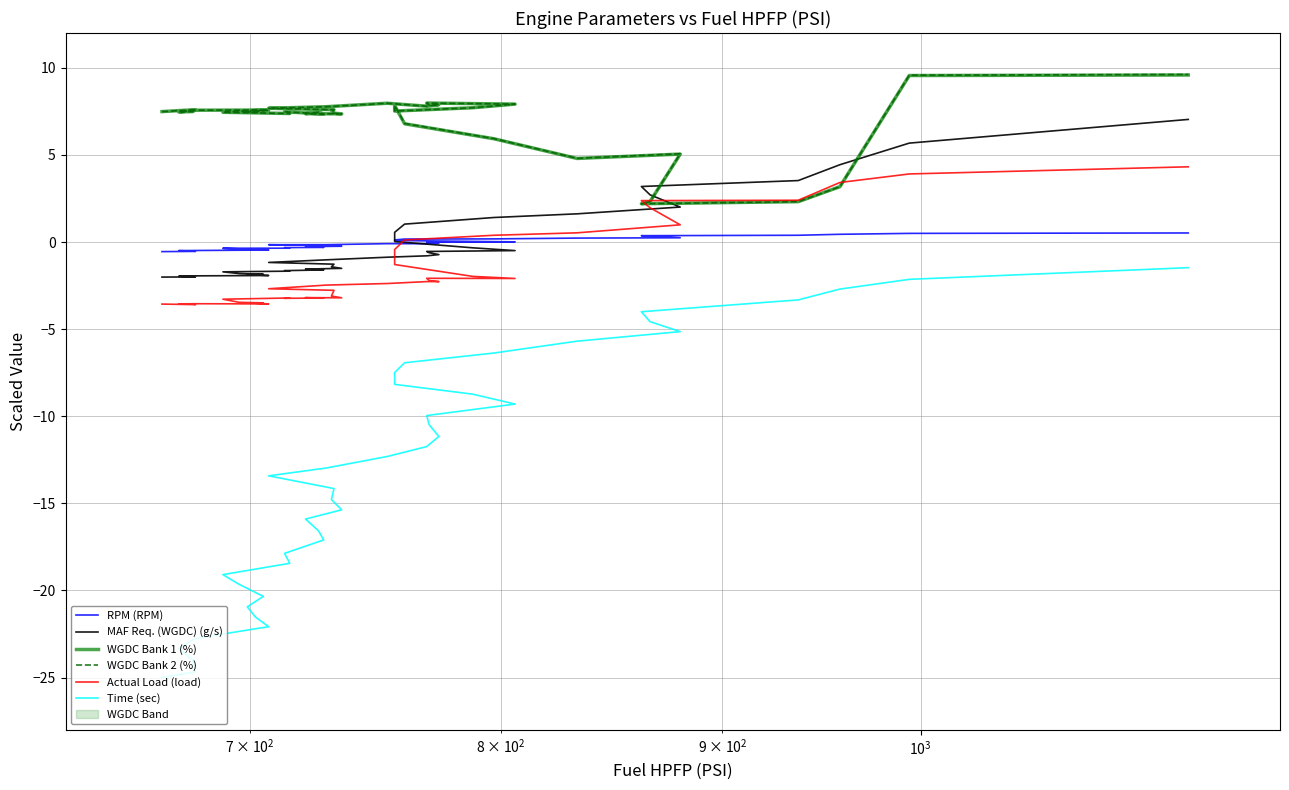

How many values in the WGDC Bank 2 (%) series are below 7?

8